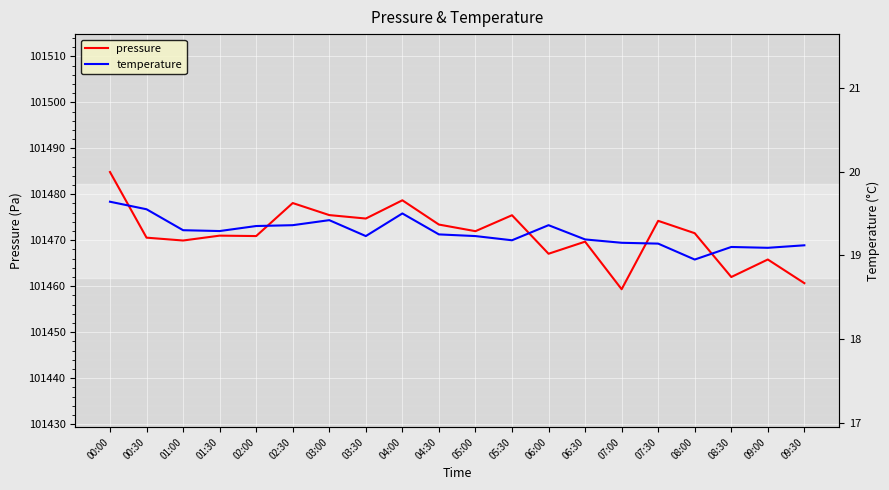

Which category has the lowest value in the pressure series?

07:00